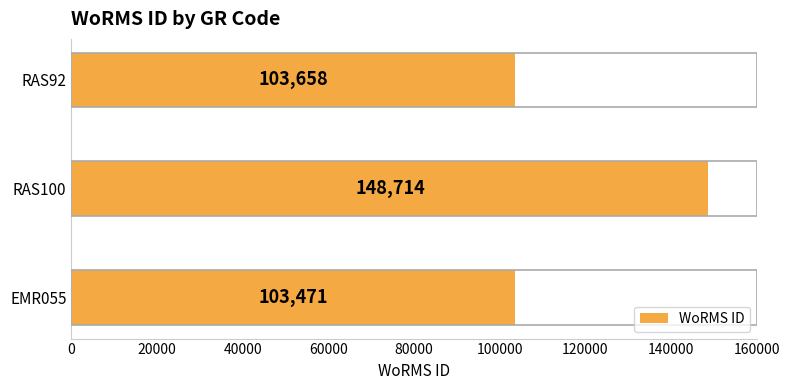

Rank the categories by value from highest to lowest.

RAS100, RAS92, EMR055